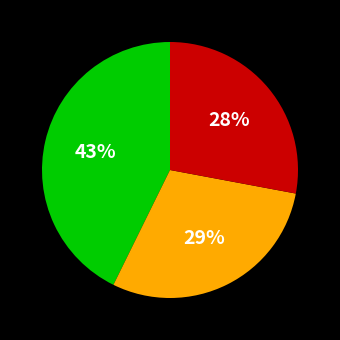

To the nearest percent, what is the difference between the largest and smallest slice percentages?

15%